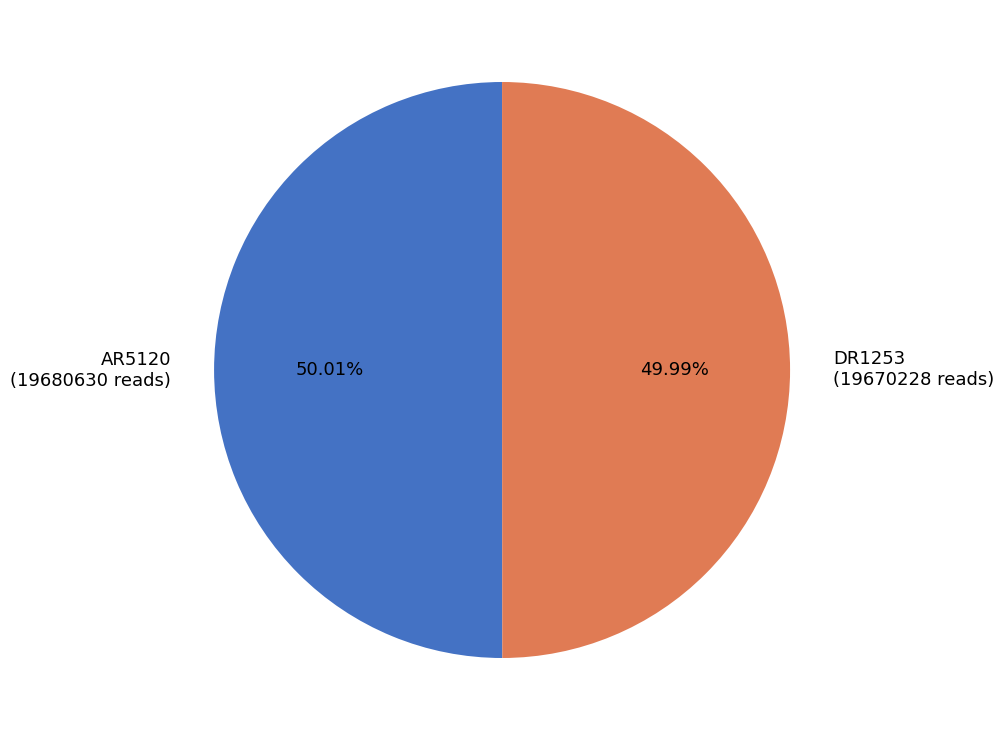

To the nearest percent, what portion does AR5120 represent?

50%